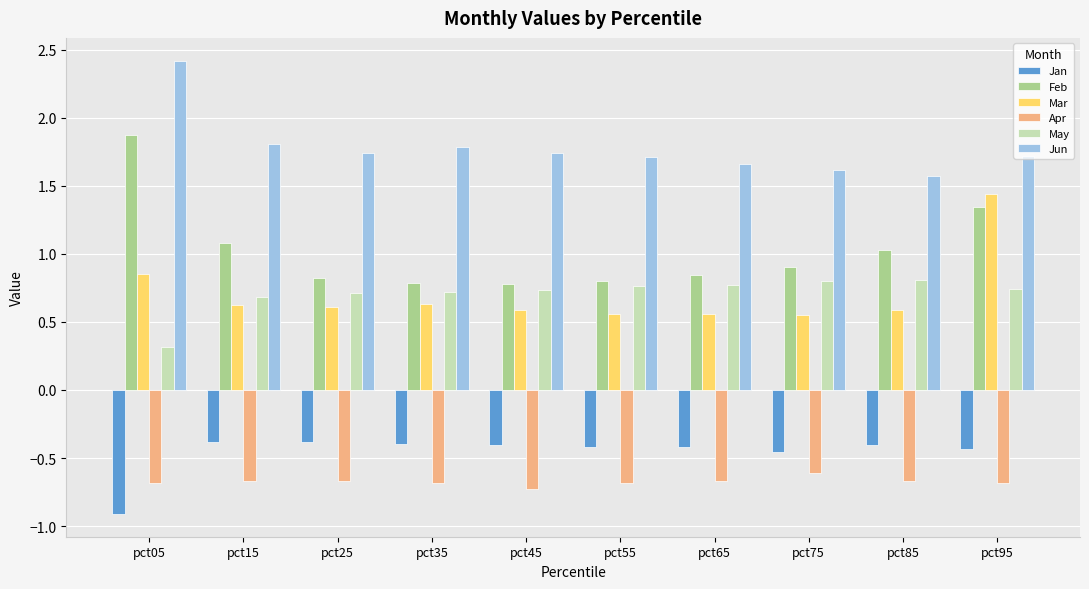

Between pct25 and pct95, which series saw the biggest shift?

Mar